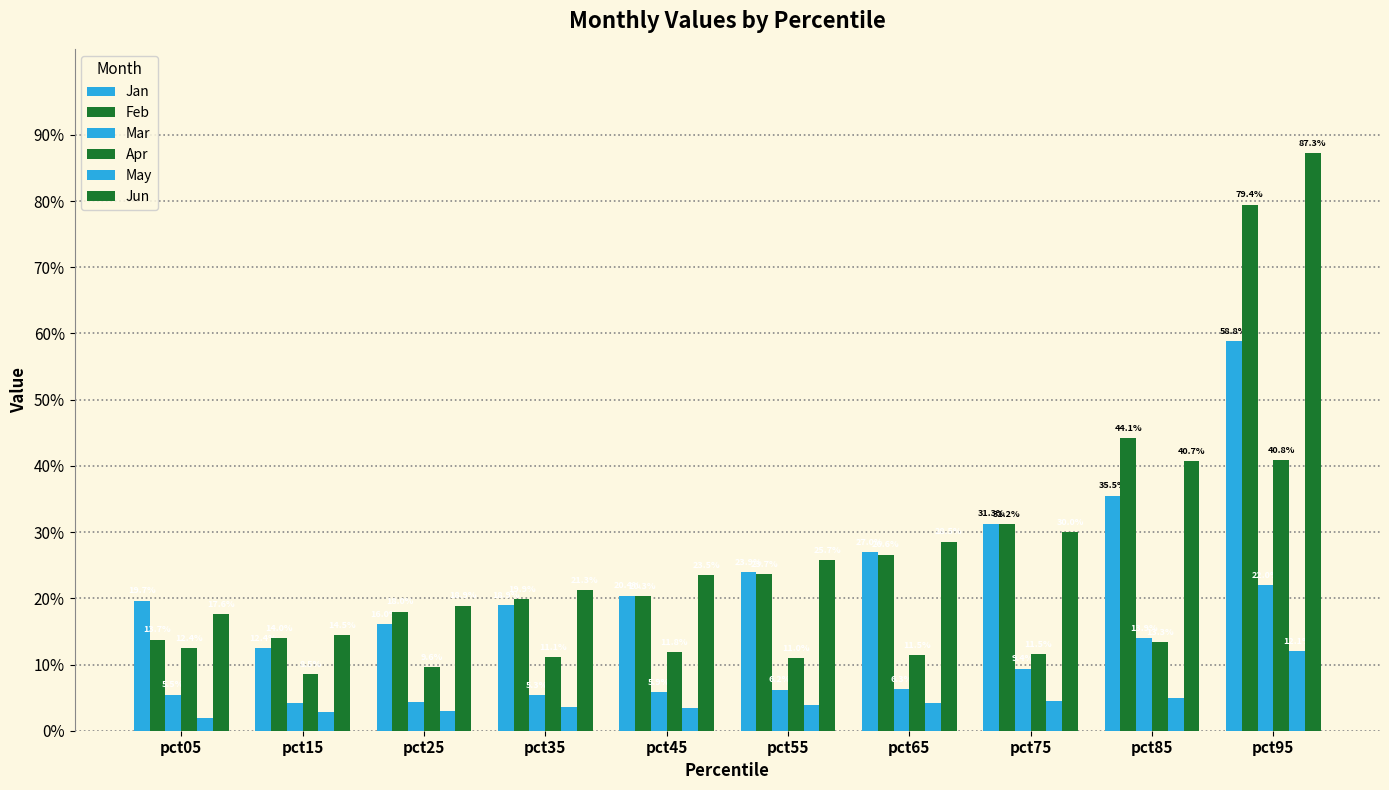

What is the difference between the maximum and minimum values in the May series?

0.1